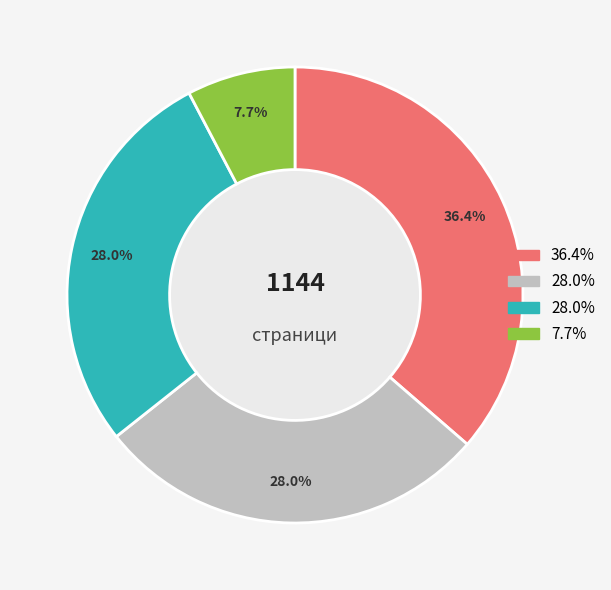

Is there a majority slice in this chart?

No